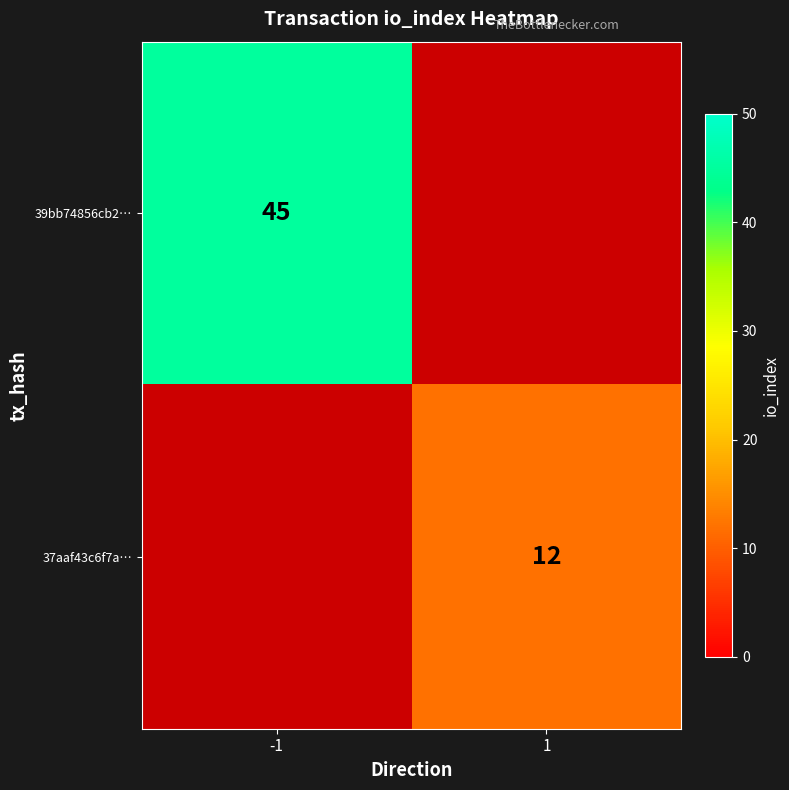

How many series are shown in this chart?

2